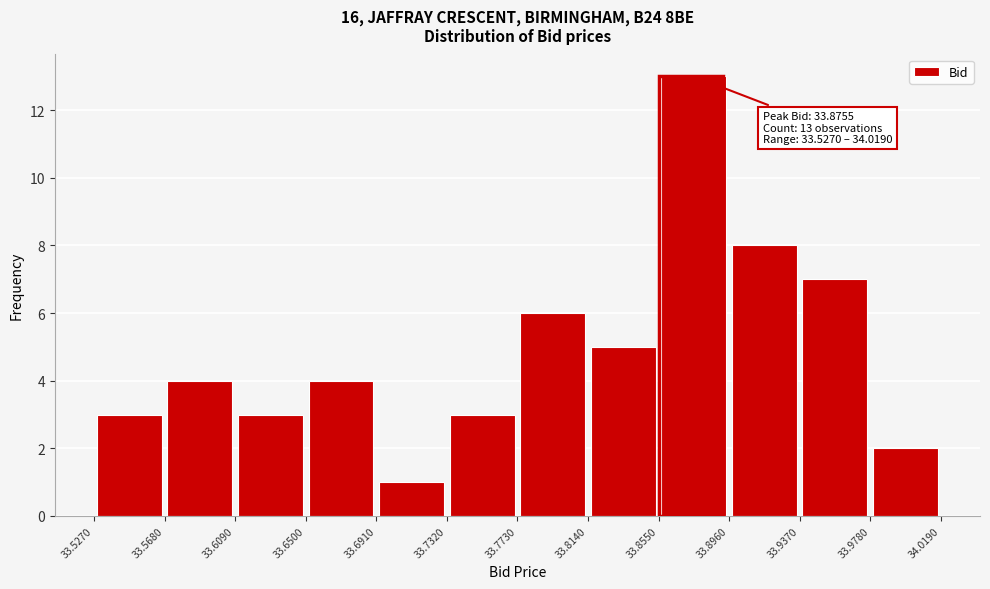

Over which range of the x-axis is the bar tallest?

33.8550 to 33.8960